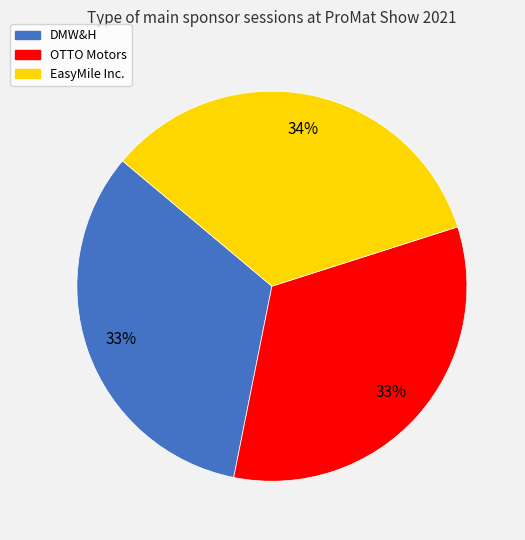

True or false: DMW&H accounts for 33% of the total.

True